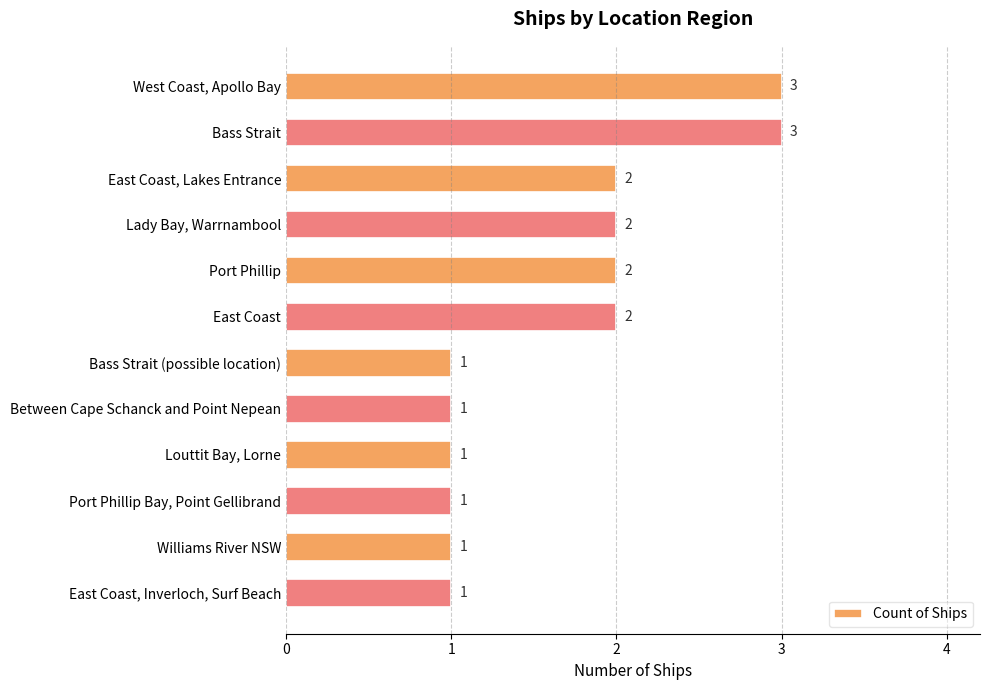

The value at Bass Strait (possible location) is 1. True or false?

True